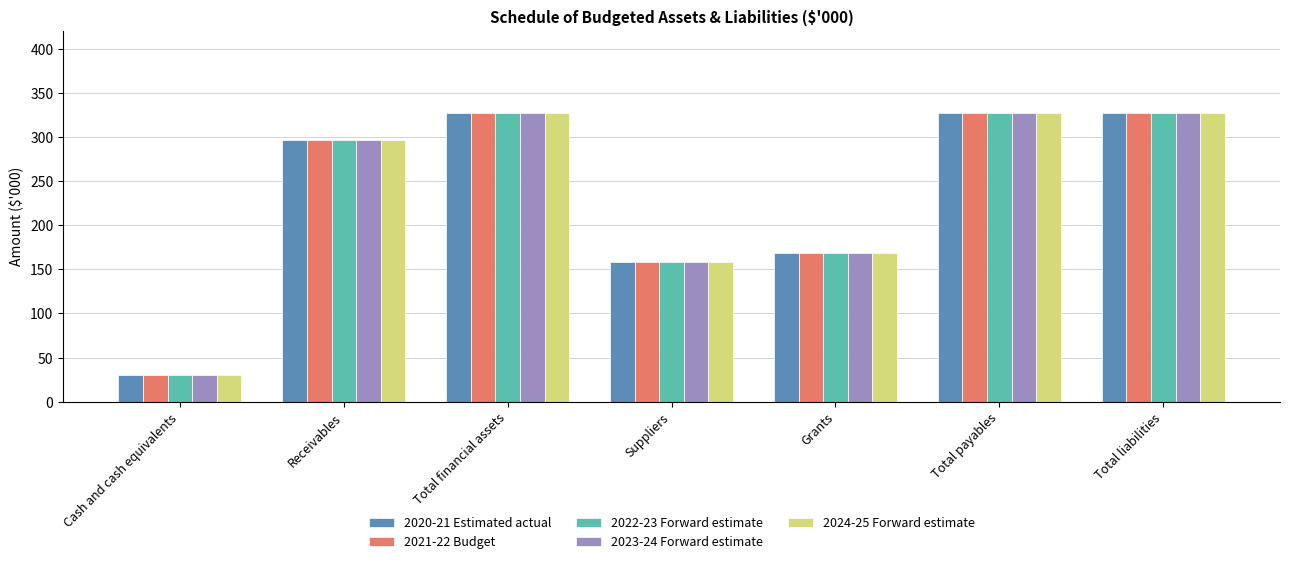

What are all the series names shown in the legend?

2020-21 Estimated actual, 2021-22 Budget, 2022-23 Forward estimate, 2023-24 Forward estimate, 2024-25 Forward estimate